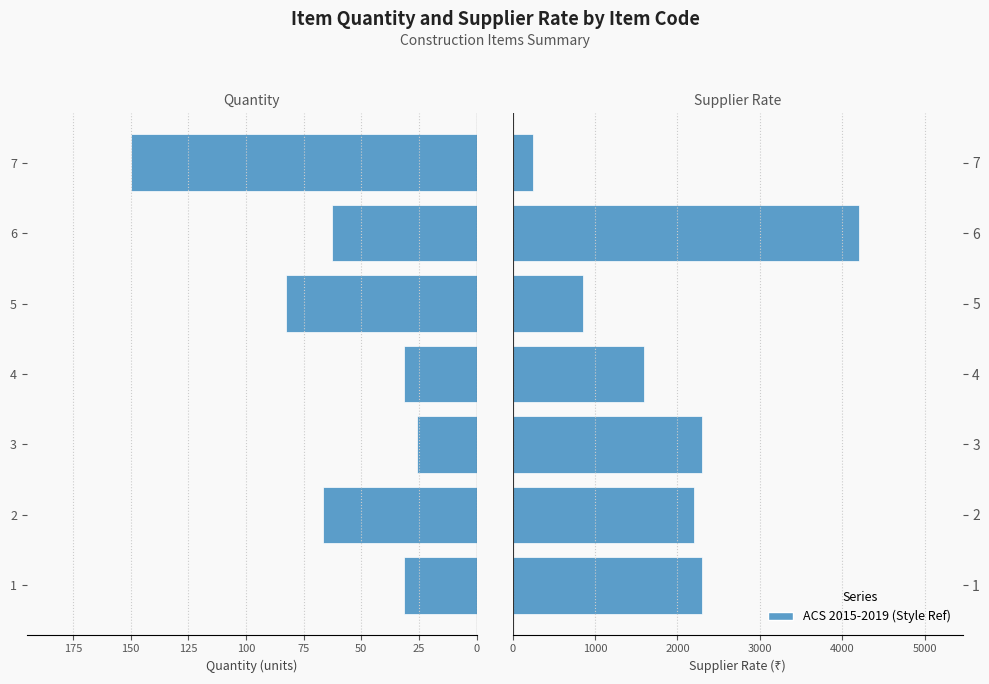

How many bars are there in total?

14